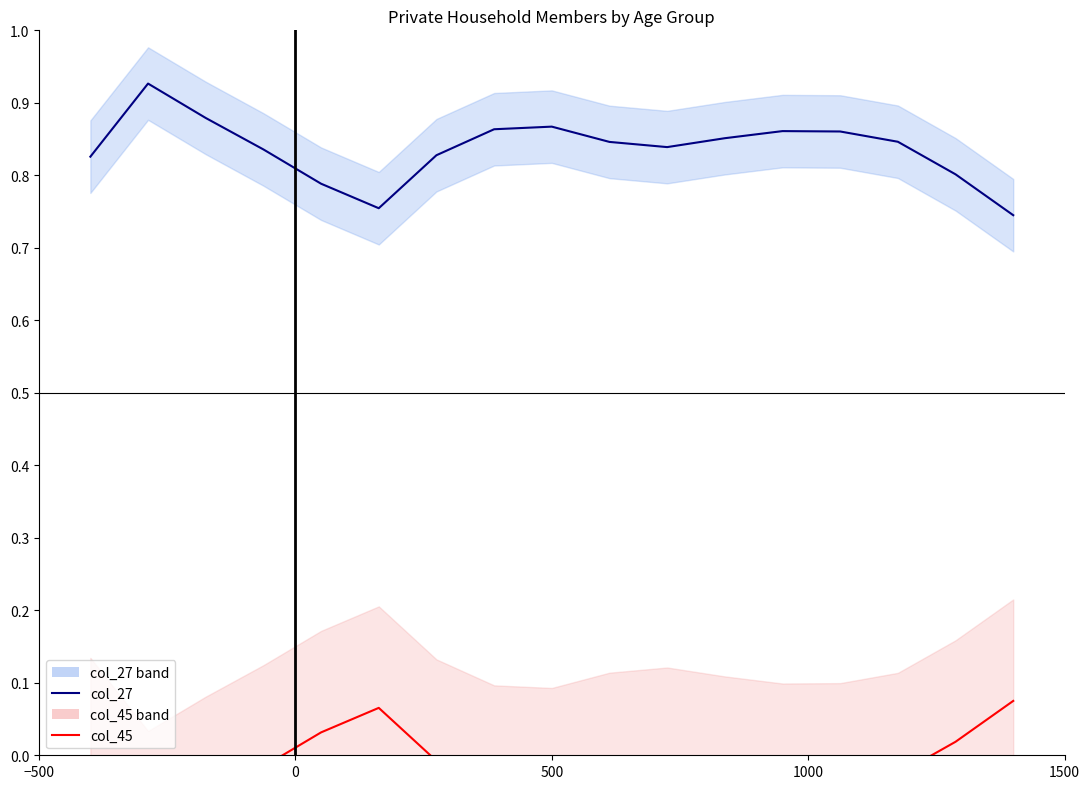

True or false: col_45 and col_27 intersect in this chart.

False